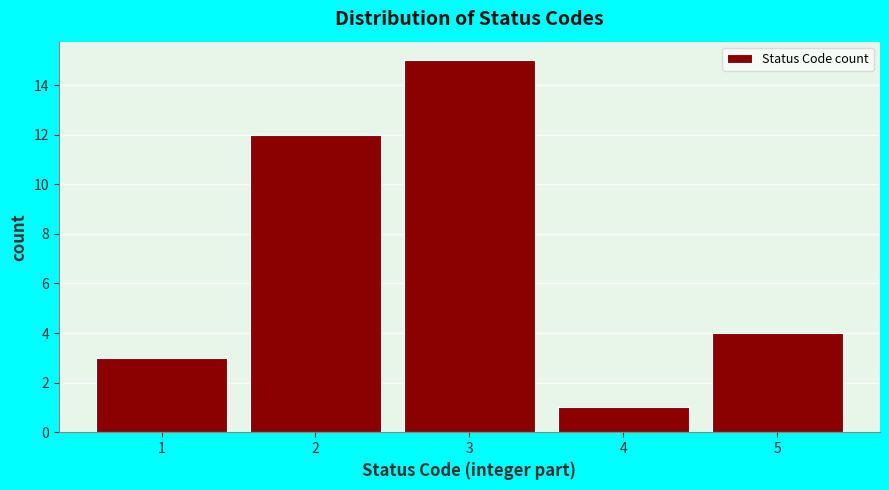

Reading left to right, transcribe all the data shown in this chart.

3	12	15	1	4